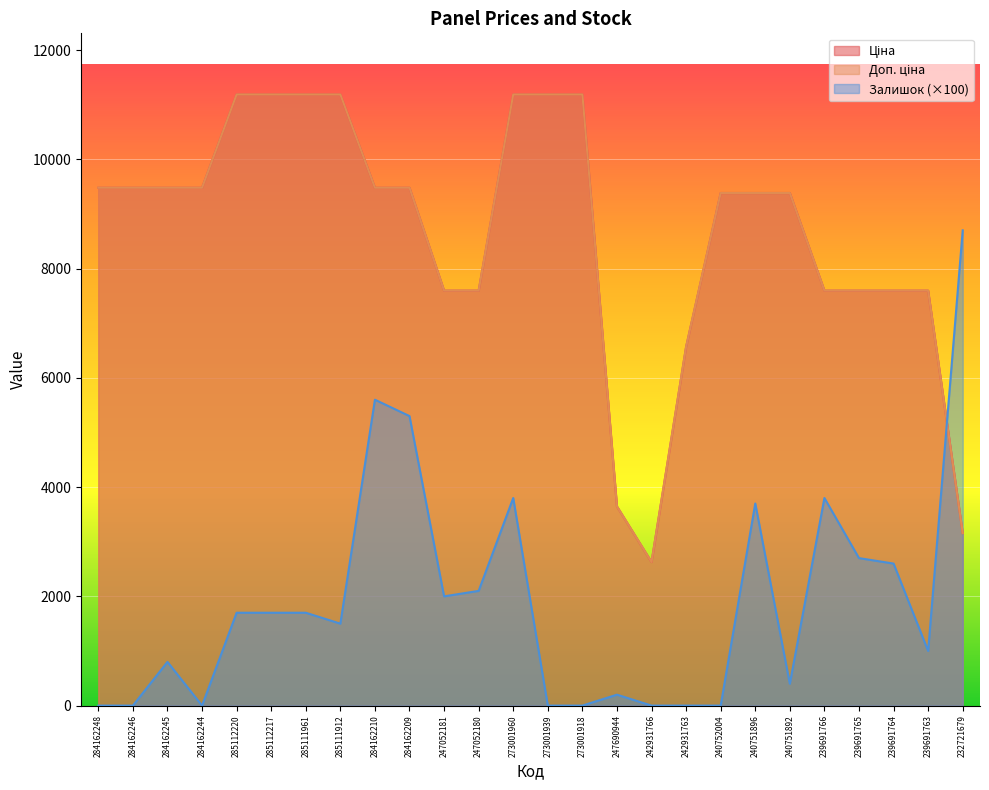

True or false: Доп. ціна has a value of 9384.0 at 240752004.

True